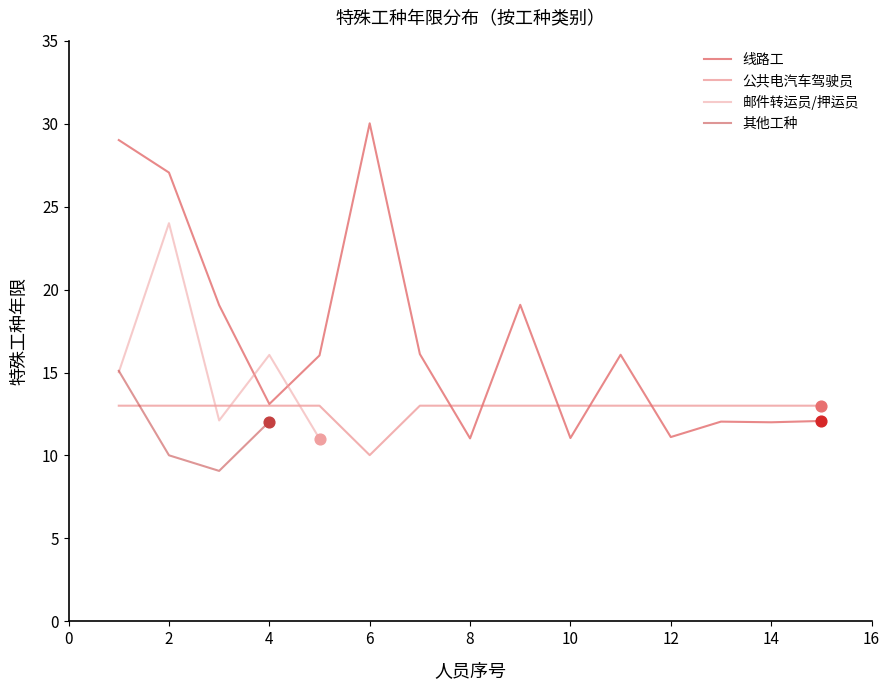

Is it true that 公共电汽车驾驶员 equals 13.0 at 12?

True